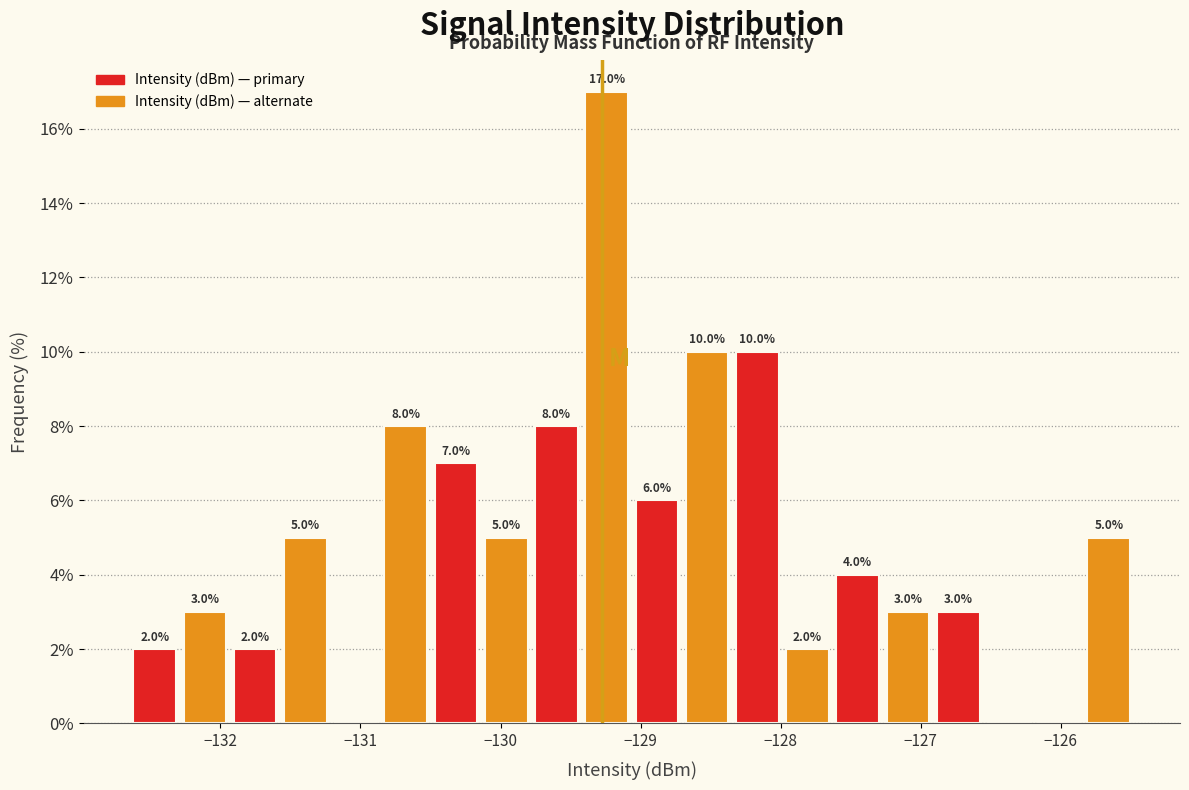

Around what value on the x-axis is the tallest bar? Give the approximate position of its centre, as read against the axis.

-129.2